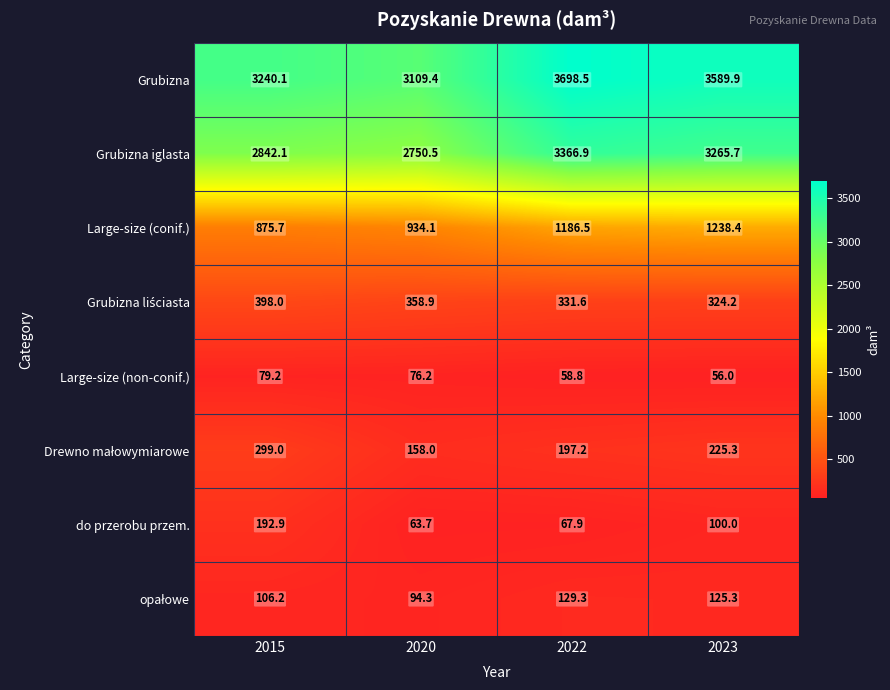

Rank the categories by Large-size (non-conif.) value from highest to lowest.

2015, 2020, 2022, 2023